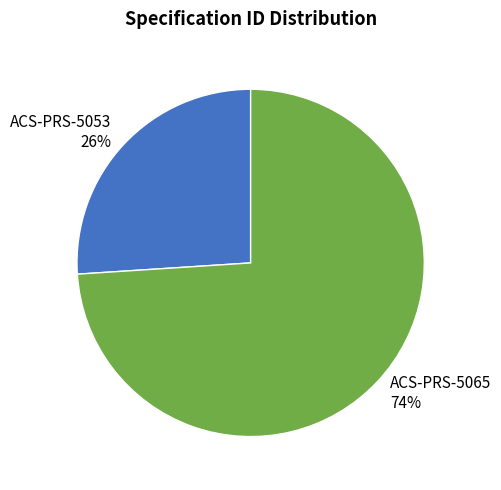

Rank the categories by value from highest to lowest.

ACS-PRS-5065, ACS-PRS-5053